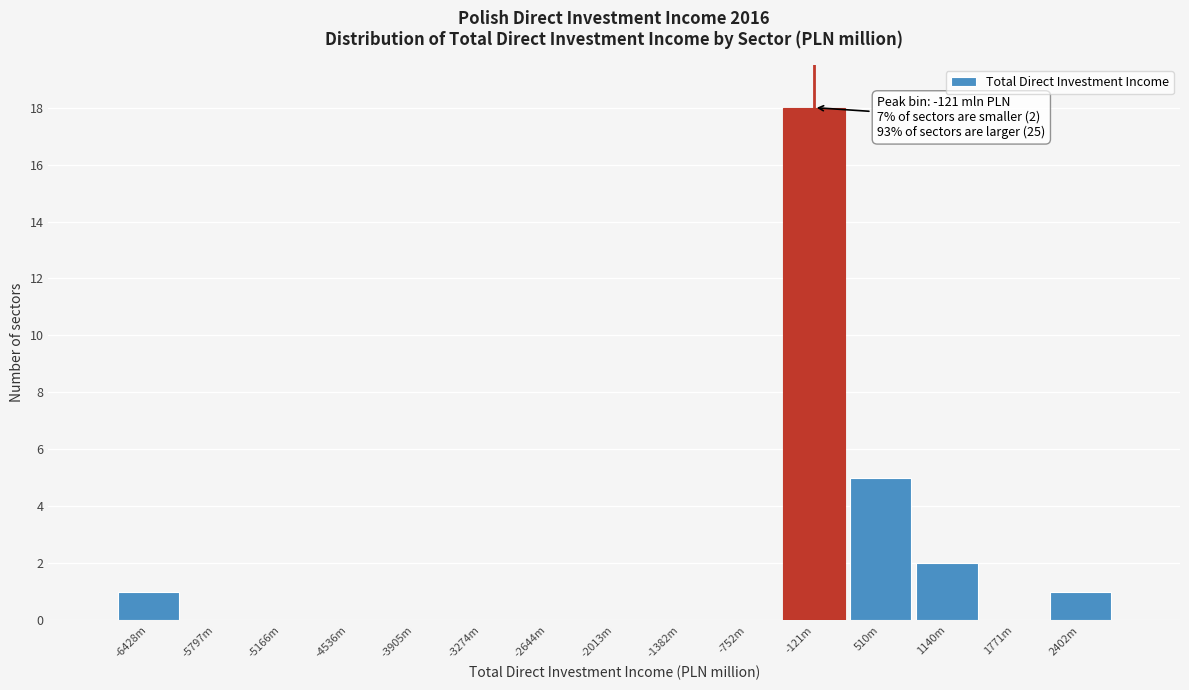

Reading left to right, extract all data points from this chart.

-6428m=1	-5797m=0	-5166m=0	-4536m=0	-3905m=0	-3274m=0	-2644m=0	-2013m=0	-1382m=0	-752m=0	-121m=18	510m=5	1140m=2	1771m=0	2402m=1